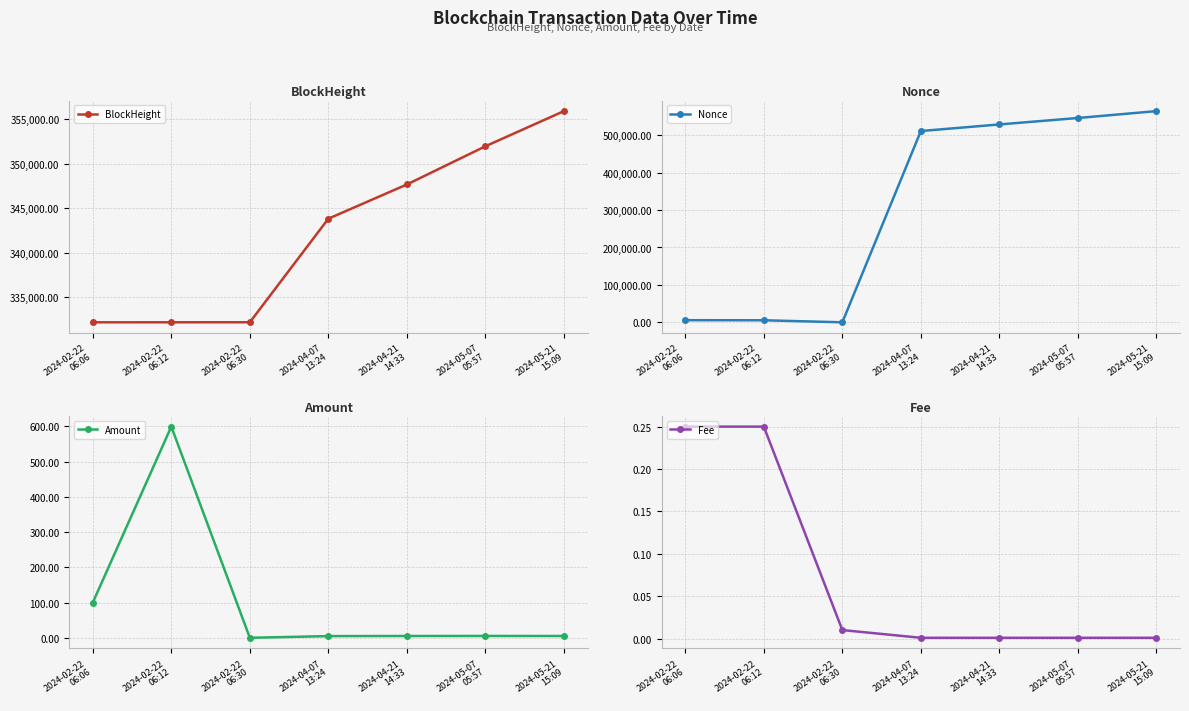

True or false: Nonce has more than 1 points higher than both neighbors.

False